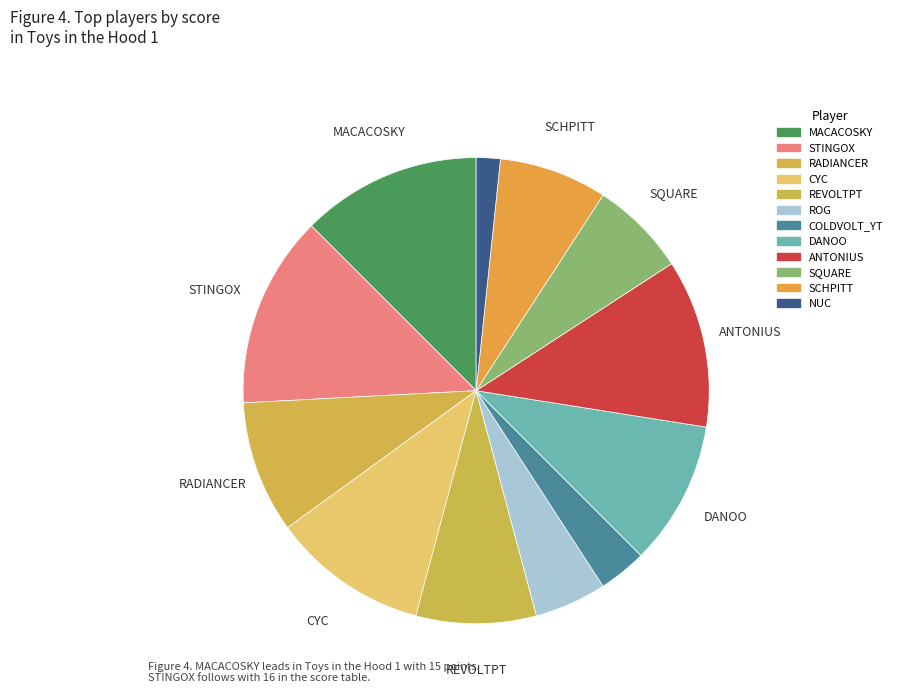

Count the number of slices in the pie.

12